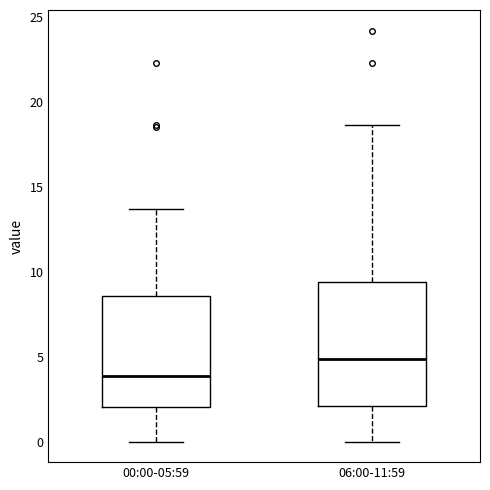

Which box has the lowest median line?

00:00-05:59